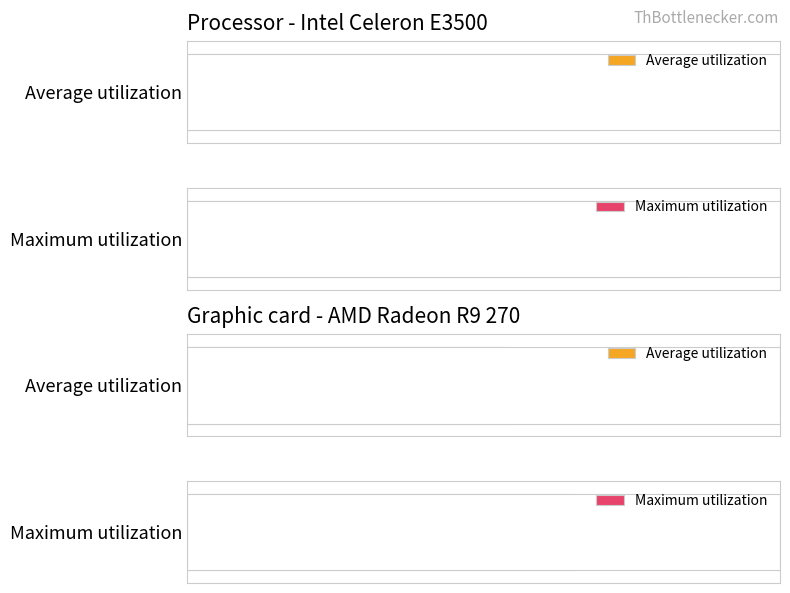

What is the maximum value for Maximum utilization?

306